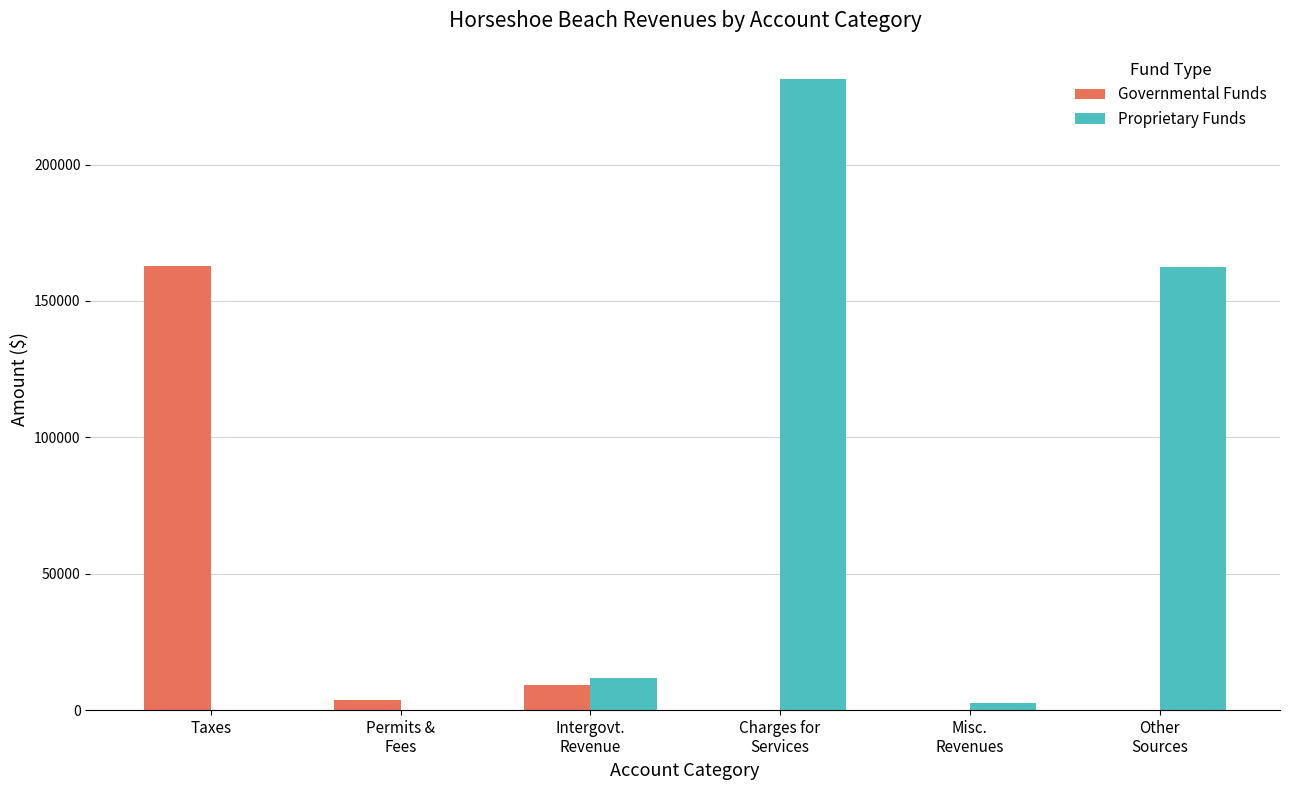

Which series has the largest total across all categories?

Proprietary Funds